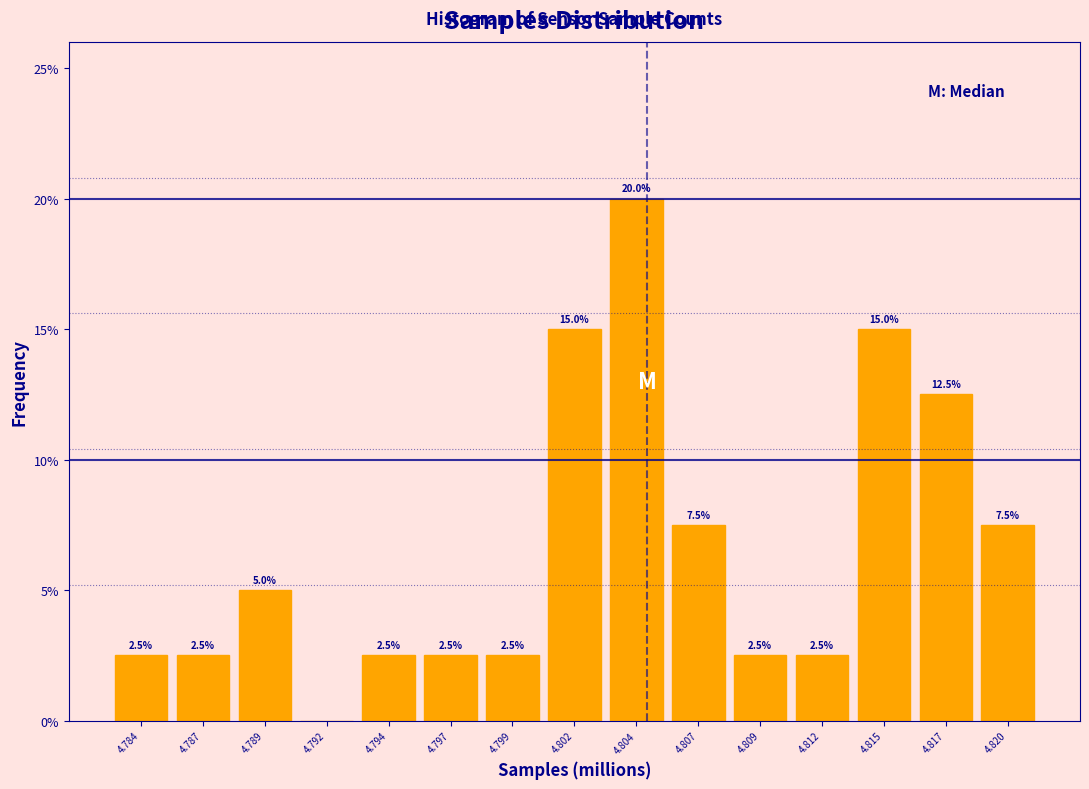

Reading left to right, transcribe all the data shown in this chart.

4.784=2.5	4.787=2.5	4.789=5.0	4.792=0.0	4.794=2.5	4.797=2.5	4.799=2.5	4.802=15.0	4.804=20.0	4.807=7.5	4.809=2.5	4.812=2.5	4.815=15.0	4.817=12.5	4.820=7.5